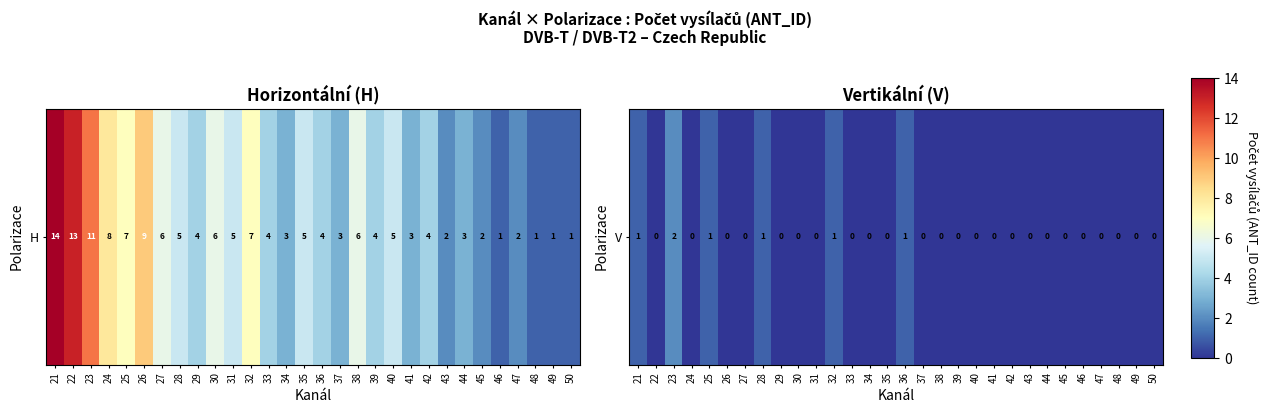

Rank the categories by value from lowest to highest.

22, 24, 26, 27, 29, 30, 31, 33, 34, 35, 37, 38, 39, 40, 41, 42, 43, 44, 45, 46, 47, 48, 49, 50, 21, 25, 28, 32, 36, 23